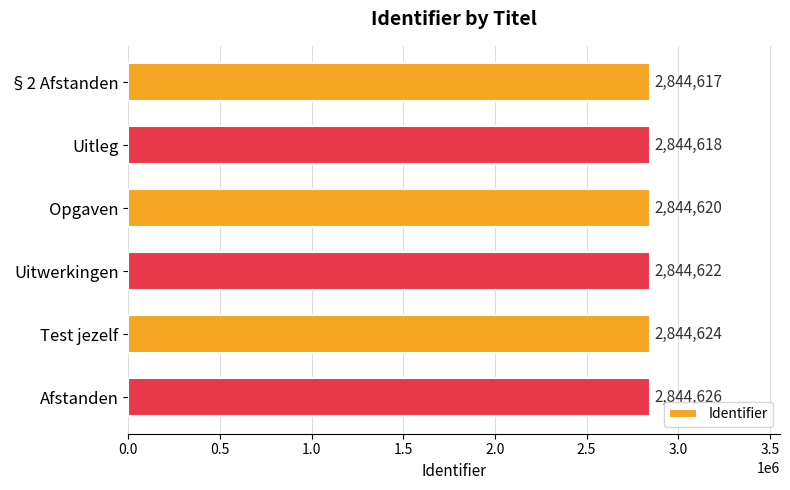

How many values are between 2844618 and 2844624?

4